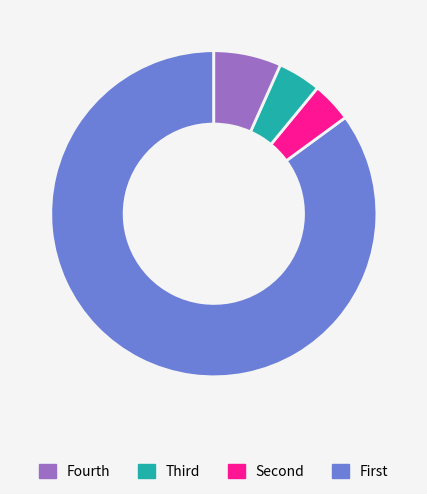

Does any single category account for the majority?

Yes